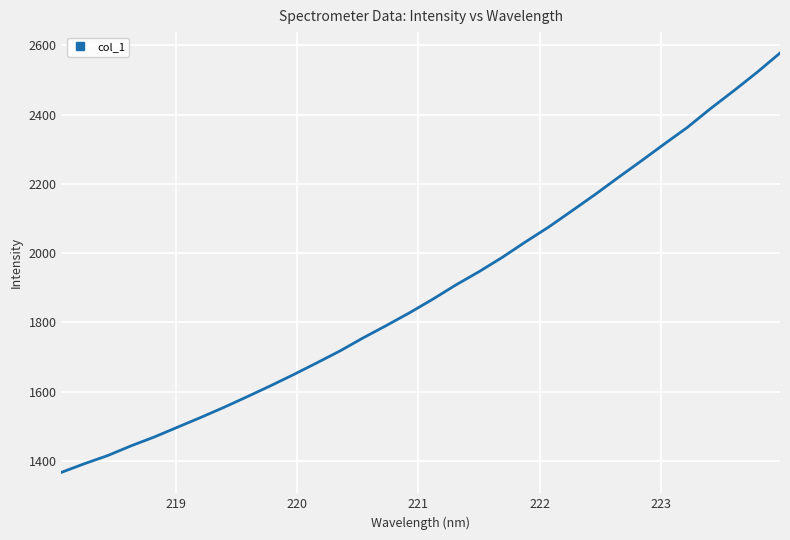

What is the maximum value shown in the chart?

2577.9